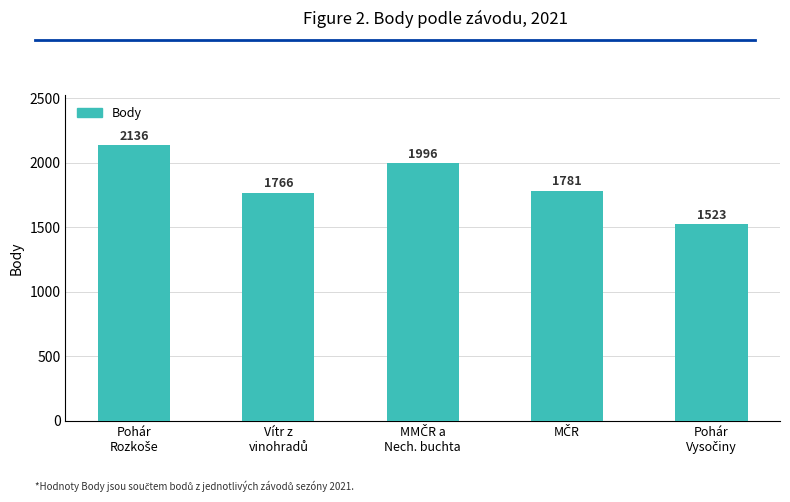

What is the difference between the maximum and minimum values?

613